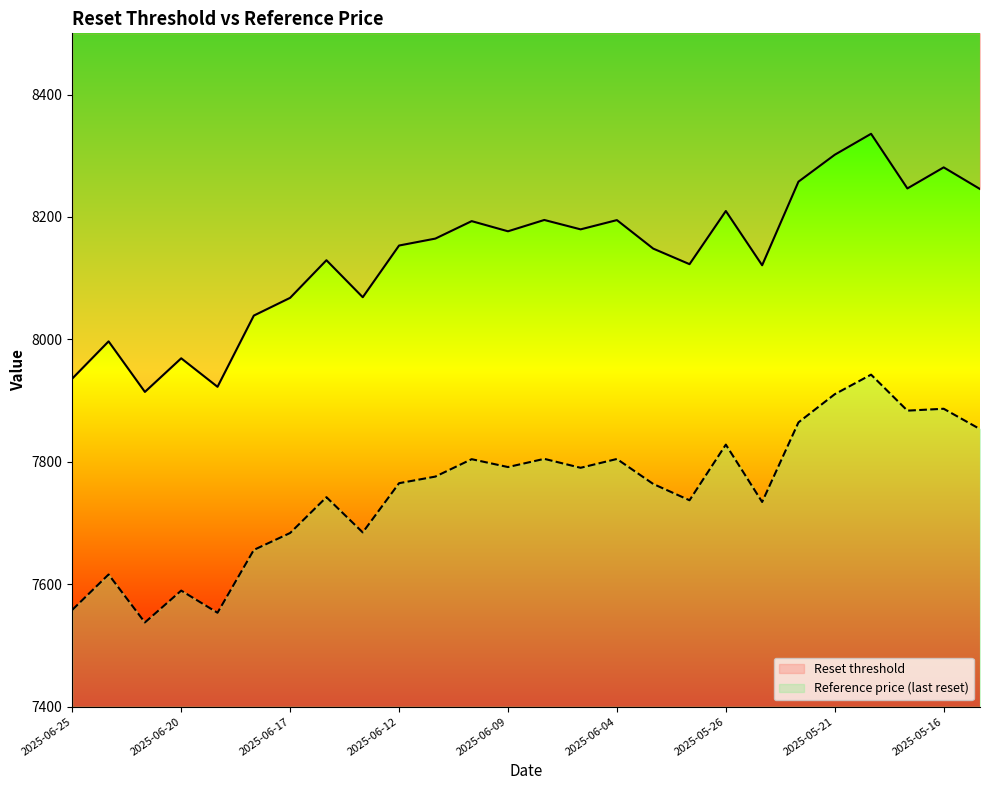

How many values in the Reference price (last reset) series are below 7775?

13